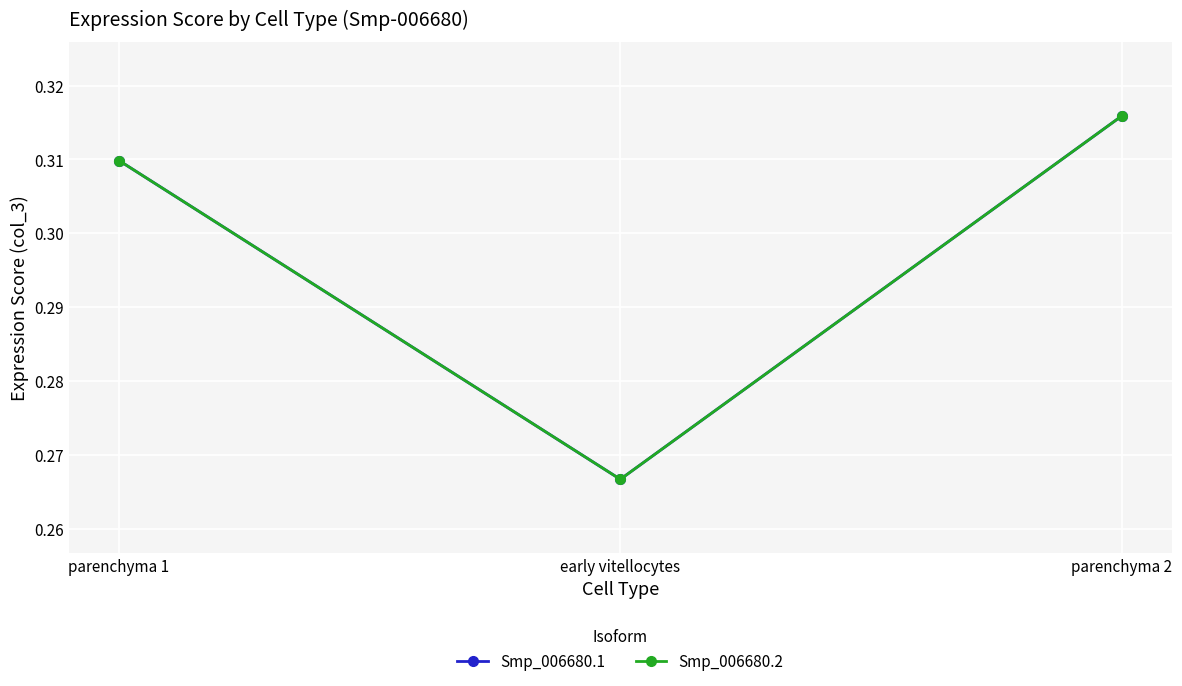

Is this an area chart (filled region under the line)?

No